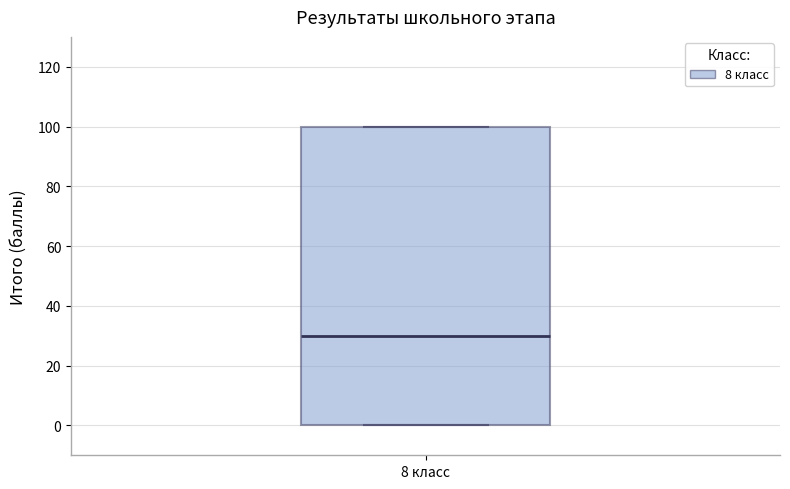

Read this box plot against the y-axis: the position of the median line, the range covered by the box, and the ends of both whiskers. The values are not printed on the chart, so give them approximately, as read against the axis.

median 30, box 0 to 100, whiskers 0 to 100